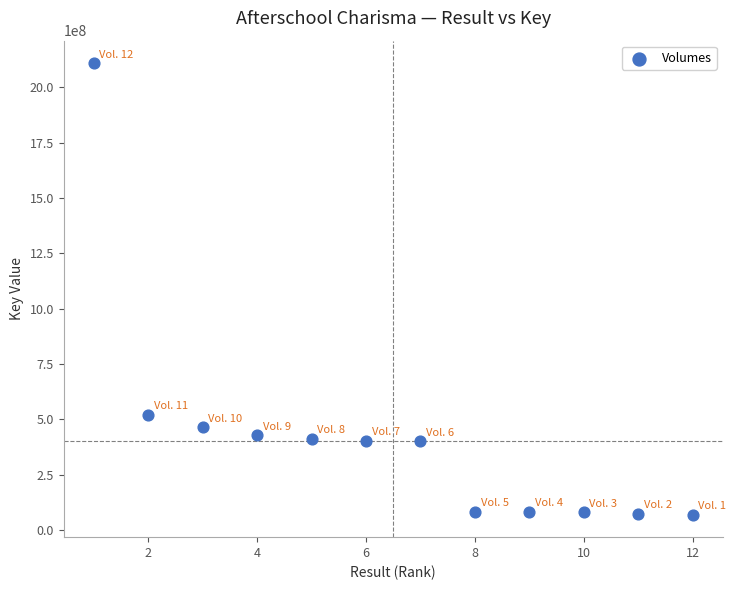

What is the range of X values (max minus min)?

11